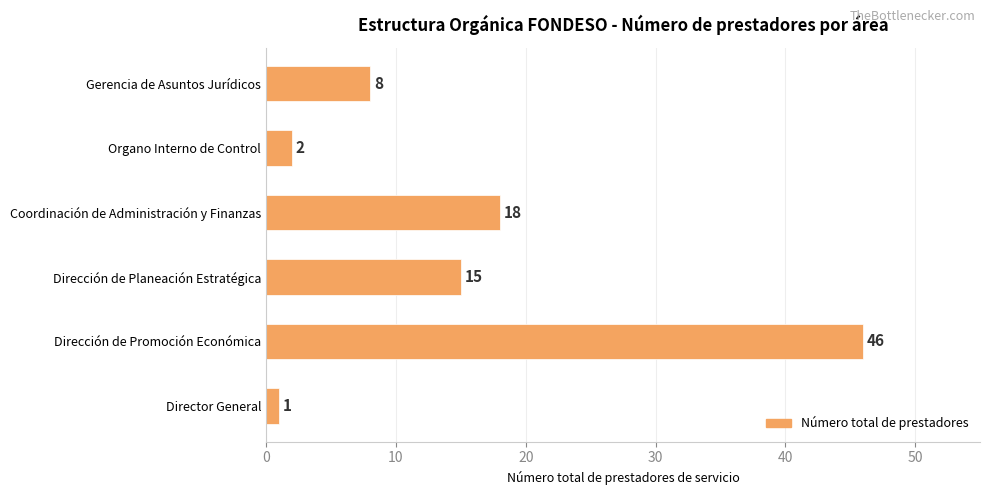

Reading bottom to top, list all the values displayed in this chart.

1	46	15	18	2	8